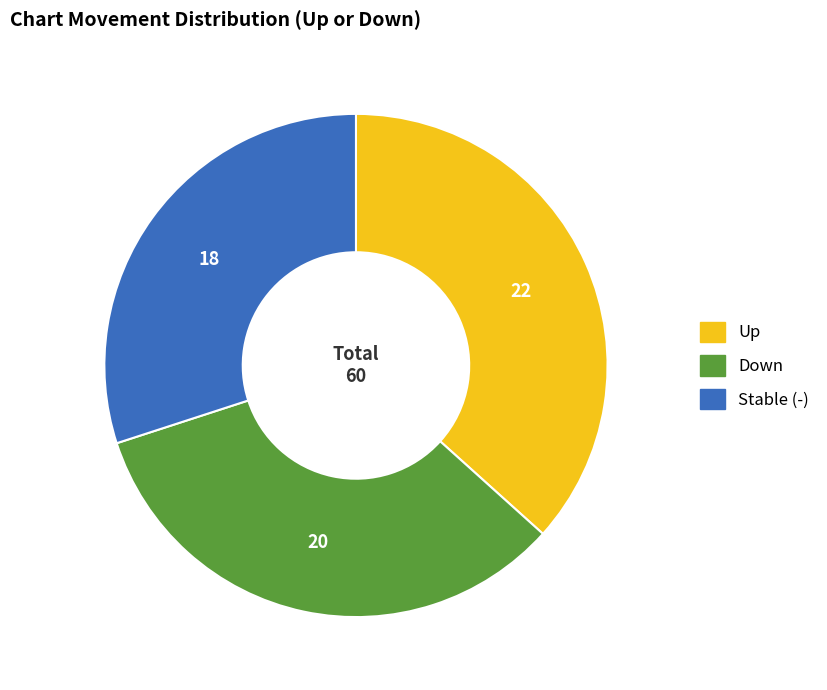

Count the number of slices in the pie.

3